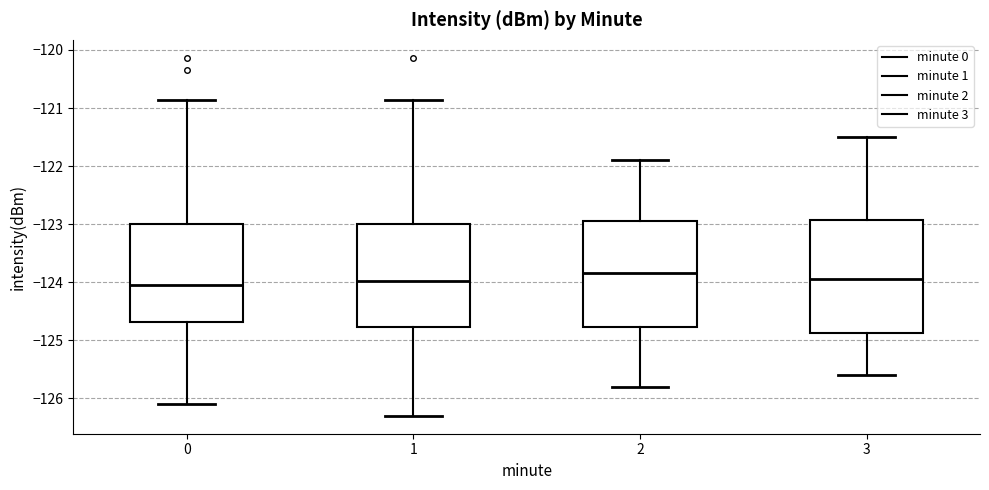

Reading left to right, read every box against the y-axis: the position of its median line, the range the box covers, and the ends of its whiskers. The values are not printed on the chart, so give them approximately, as read against the axis.

0: median -124.0, box -124.7 to -123.0, whiskers -126.1 to -120.9
1: median -124.0, box -124.8 to -123.0, whiskers -126.3 to -120.9
2: median -123.8, box -124.8 to -122.9, whiskers -125.8 to -121.9
3: median -123.9, box -124.9 to -122.9, whiskers -125.6 to -121.5